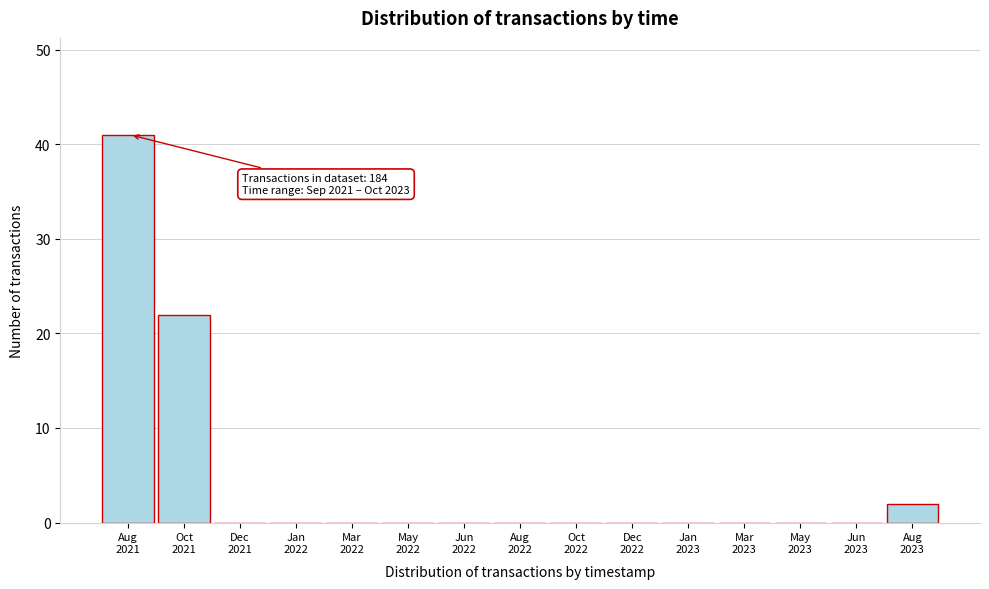

What is the maximum value shown in the chart?

41